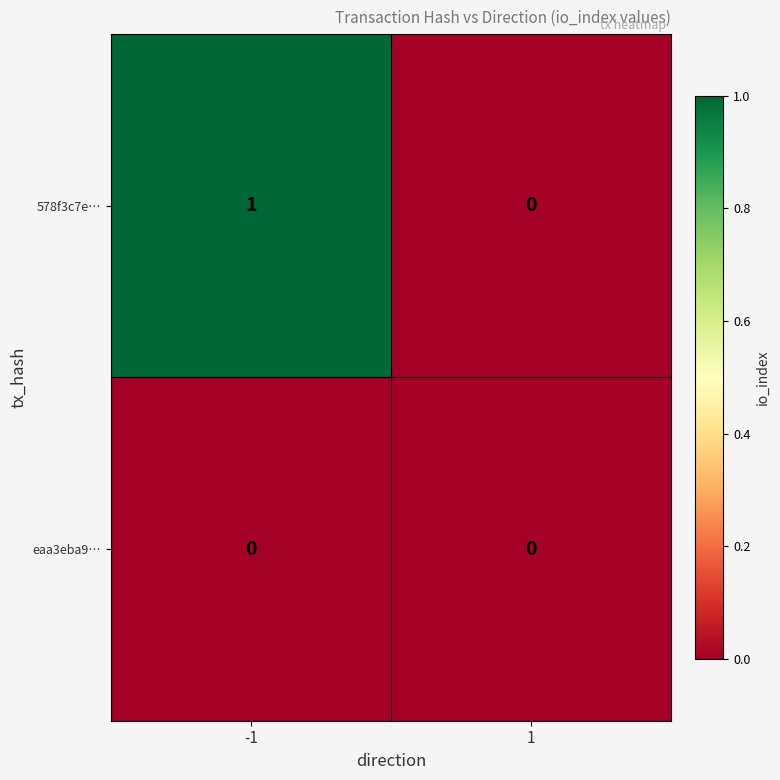

Reading left to right, list all the values displayed in this chart.

578f3c7e…: 1	0
eaa3eba9…: 0	0